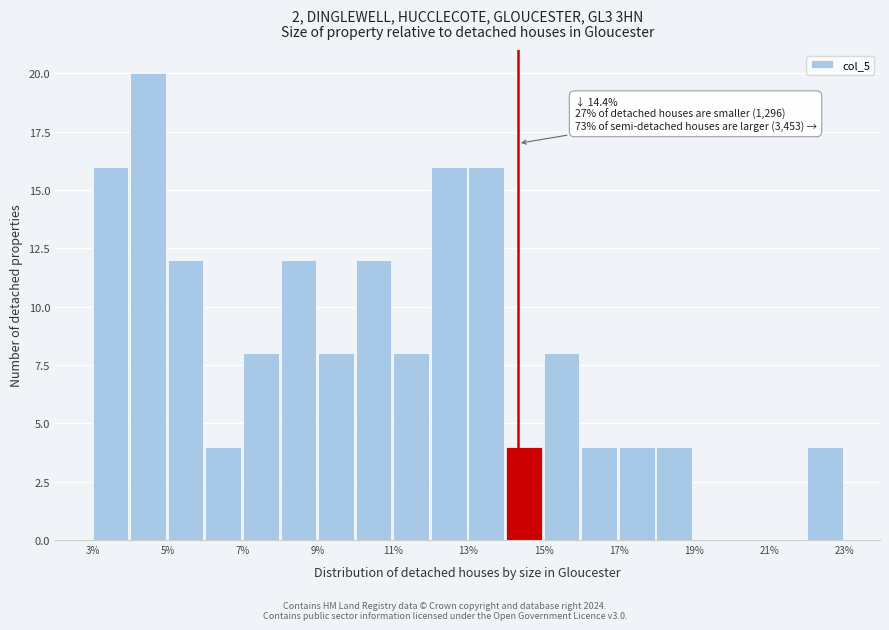

Which range on the x-axis has the tallest bar?

4.0 to 5.0